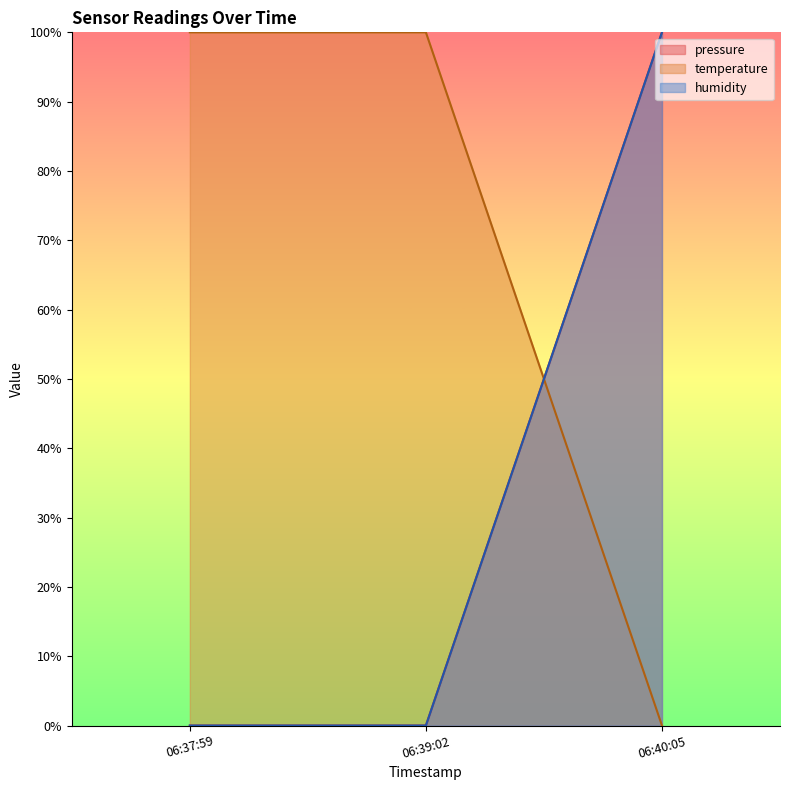

At how many categories does at least one series exceed 68?

3